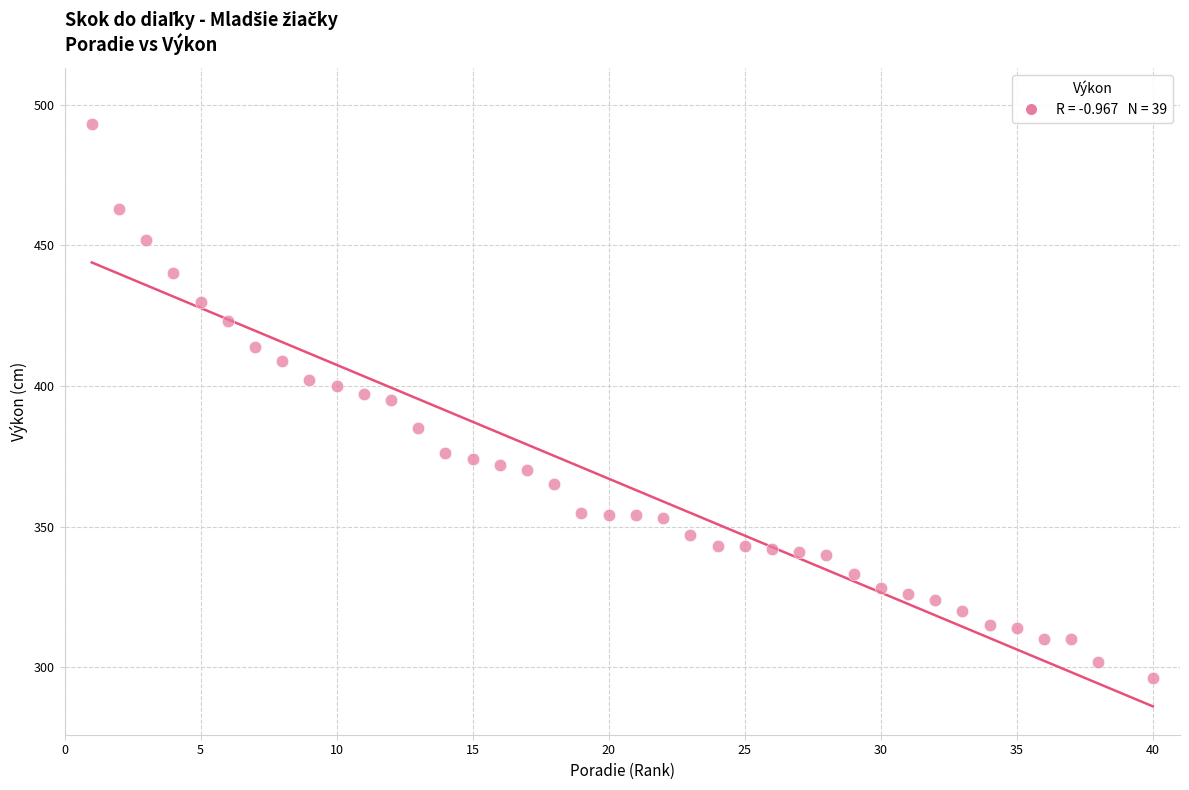

What is the range of Y values (max minus min)?

197